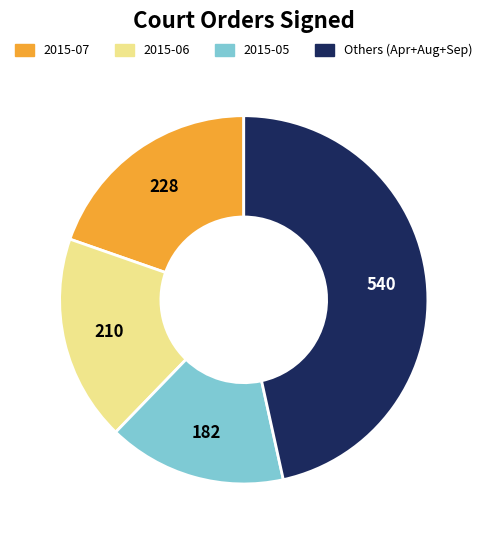

Does any single category account for the majority?

No